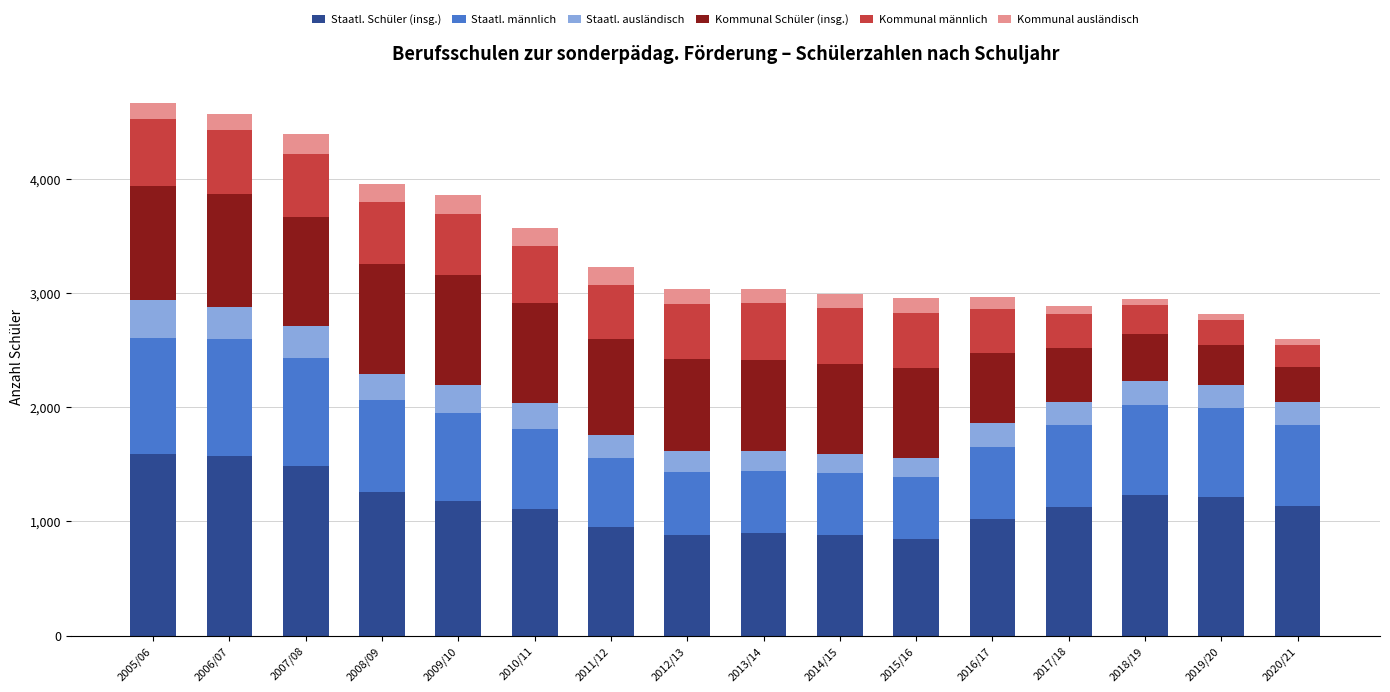

How many bars are there in total?

16